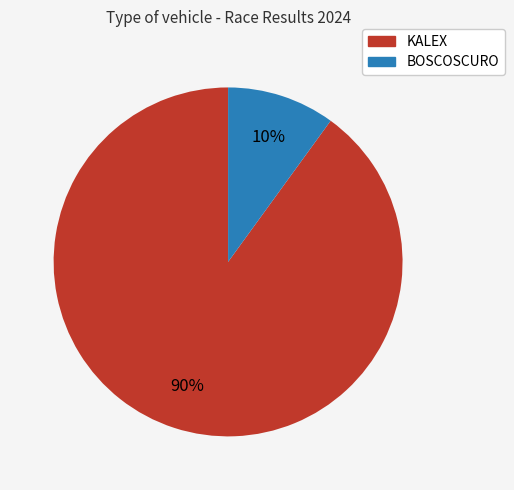

Is there any slice that represents more than half of the pie?

Yes